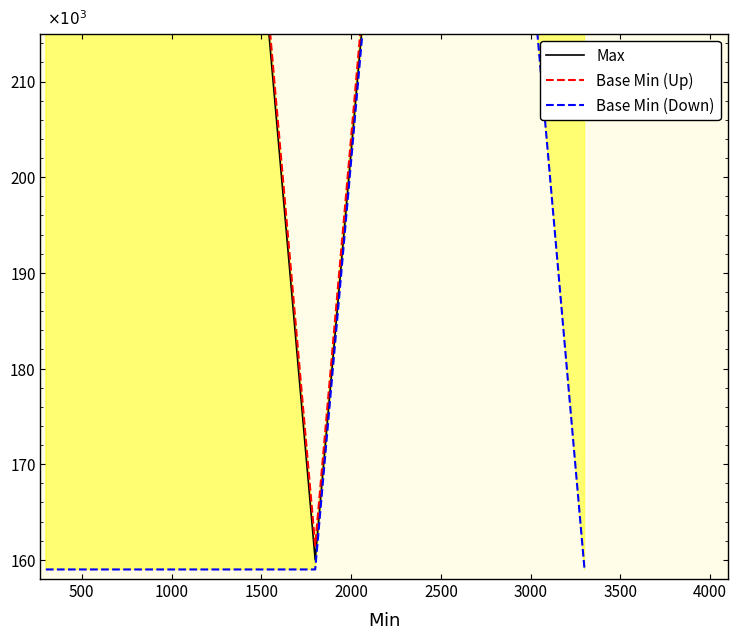

What are all the series names shown in the legend?

Max, Base Min (Up), Base Min (Down)